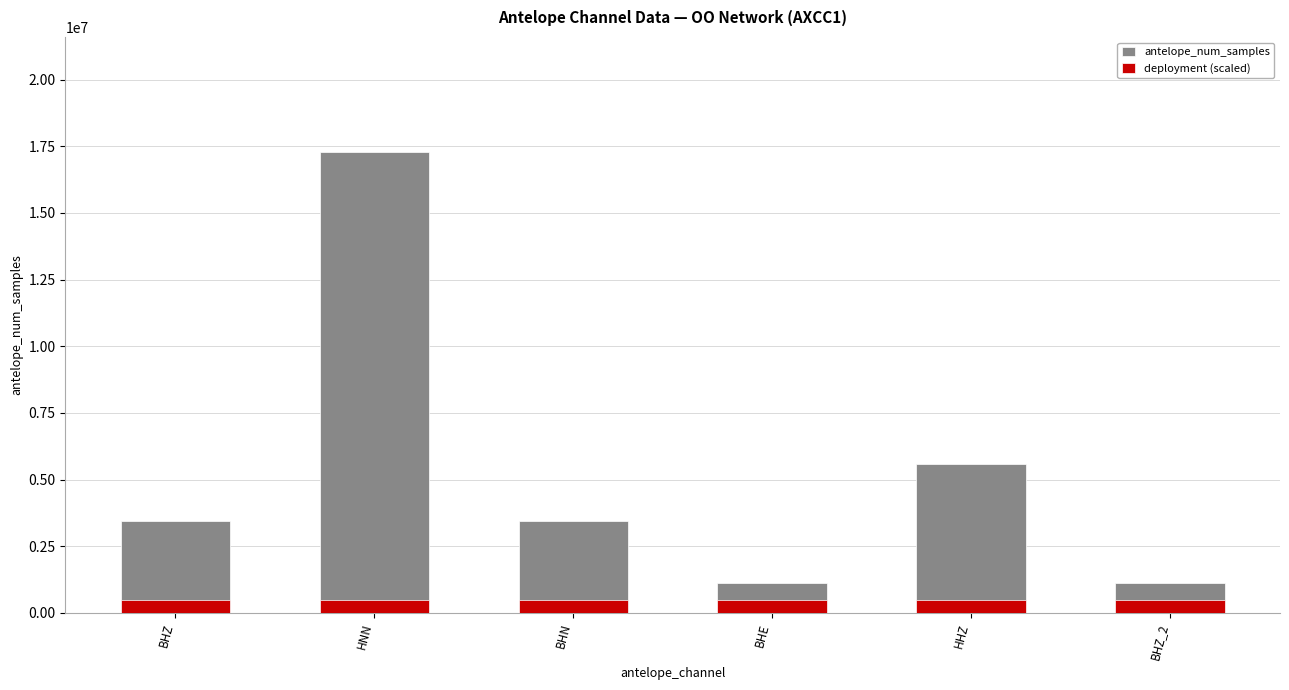

Reading right to left, what are all the values shown in this chart?

antelope_num_samples: BHZ_2=1116001	HHZ=5582575	BHE=1116347	BHN=3456000	HNN=17280000	BHZ=3456001
deployment (scaled): BHZ_2=500000	HHZ=500000	BHE=500000	BHN=500000	HNN=500000	BHZ=500000